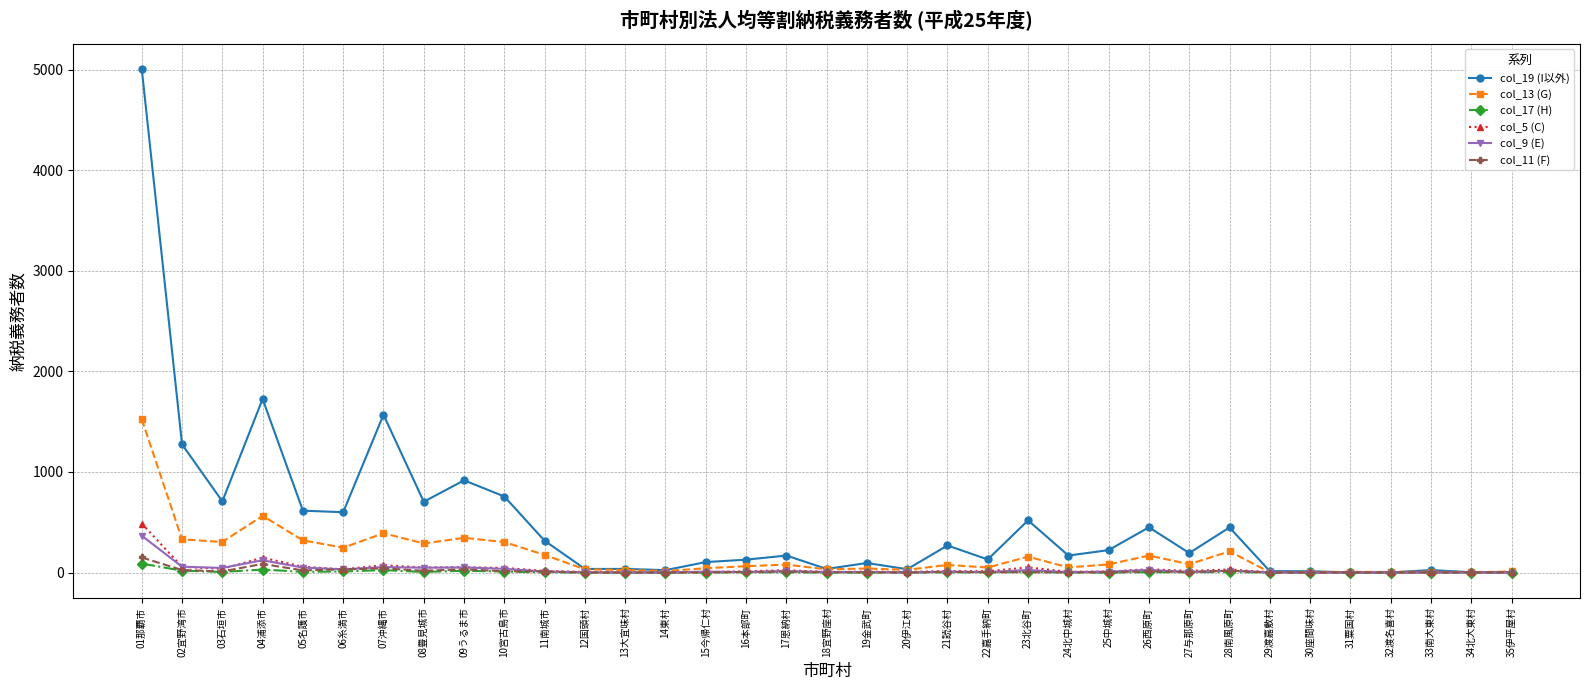

What is the highest value of the col_17 (H) series?

89